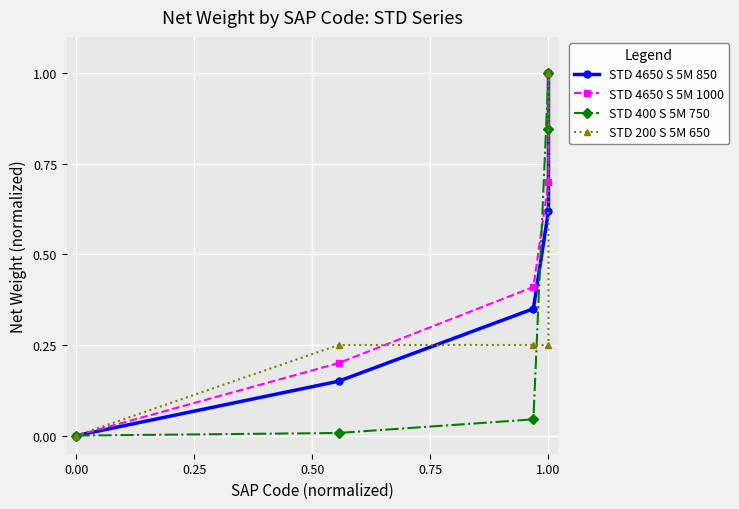

True or false: STD 200 S 5M 650 and STD 400 S 5M 750 cross at least once.

True